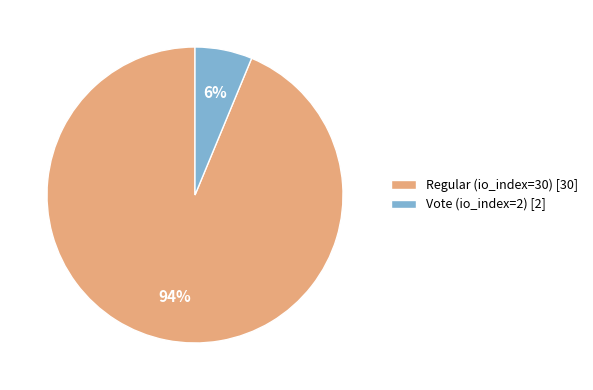

How many slices are in this pie chart?

2